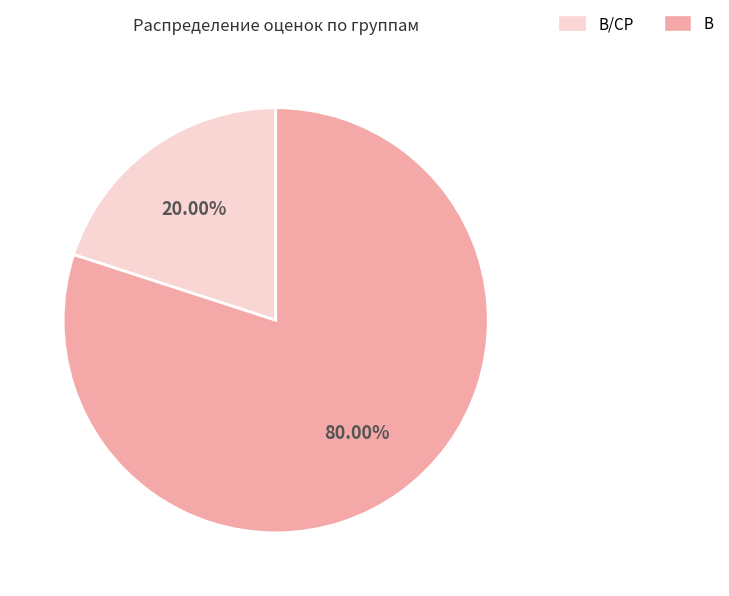

Is there any slice that represents more than half of the pie?

Yes